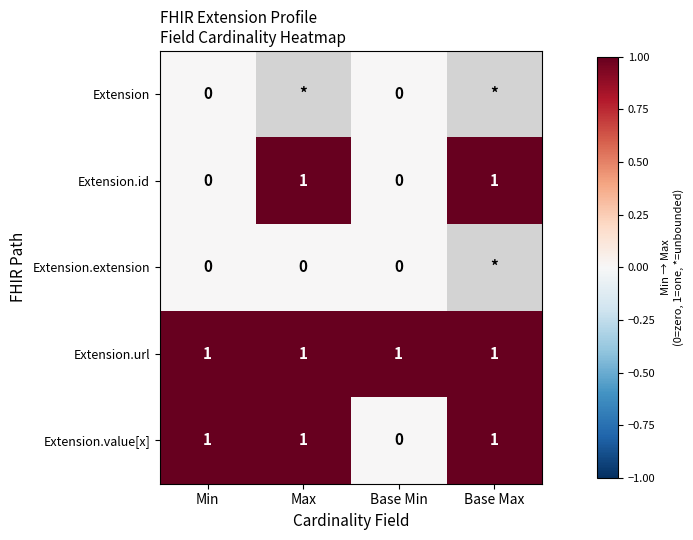

True or false: Extension.value[x] has a value of 1 at Base Min.

False